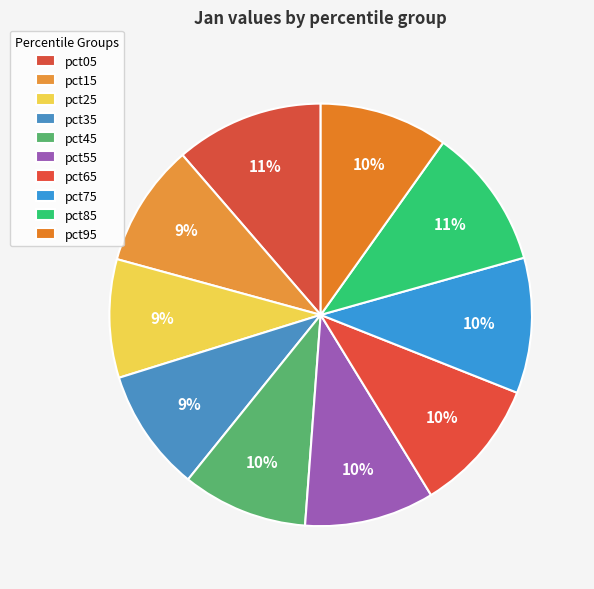

How many slices are in this pie chart?

10